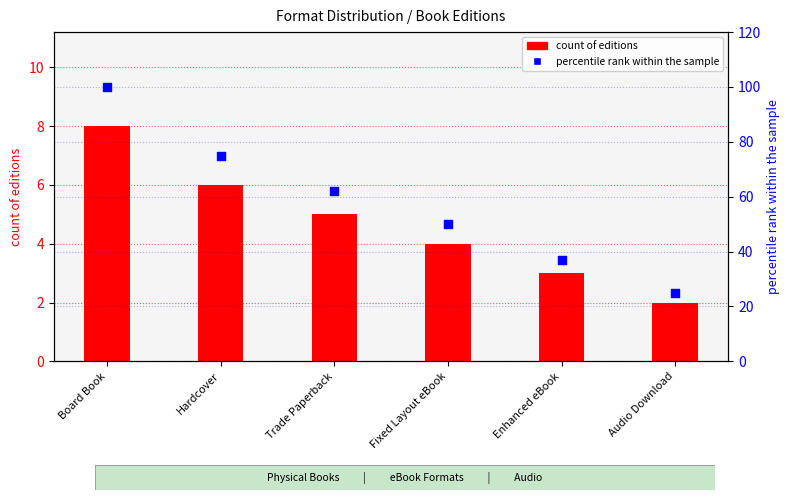

What is the total value across all series at Hardcover?

81